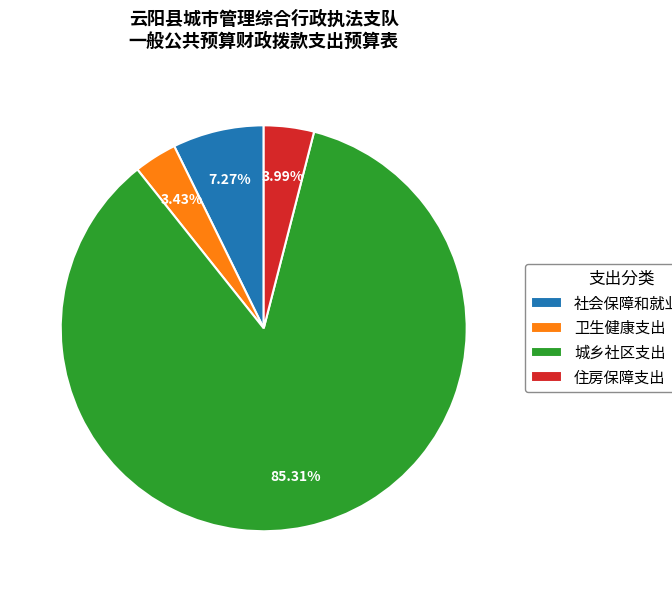

Between 城乡社区支出 and 社会保障和就业支出, which is larger?

城乡社区支出